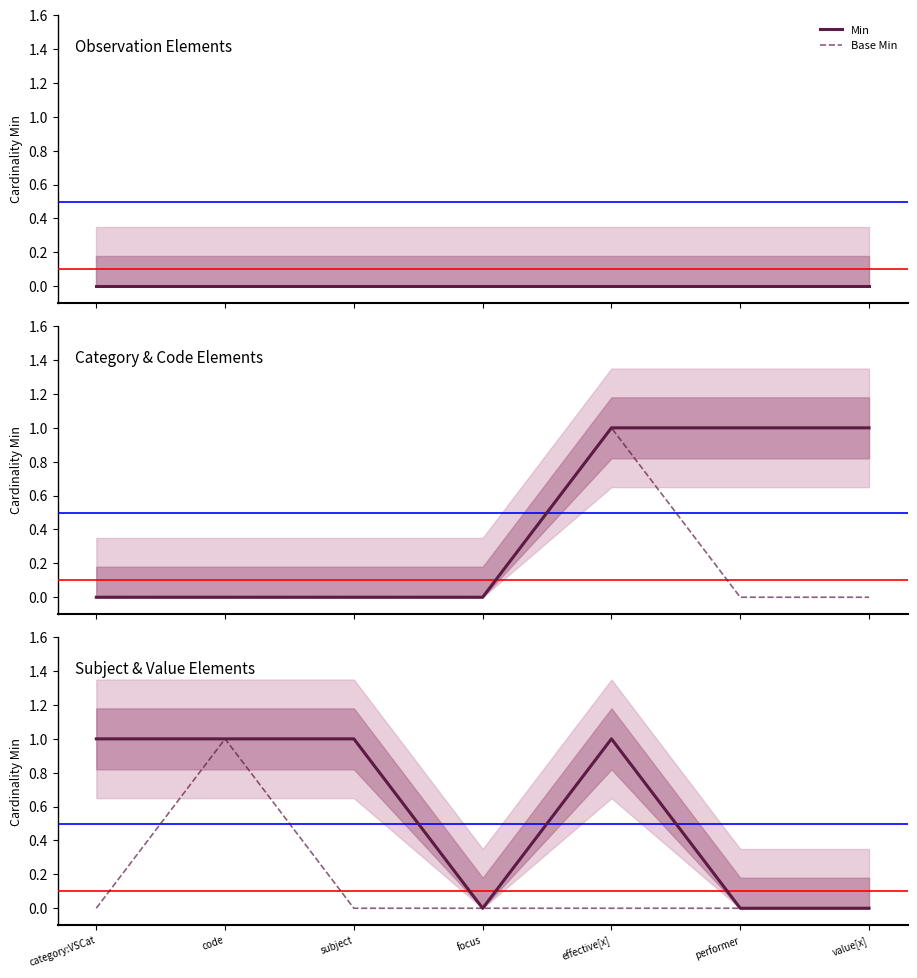

Is it true that Base Min equals 0 at subject?

True